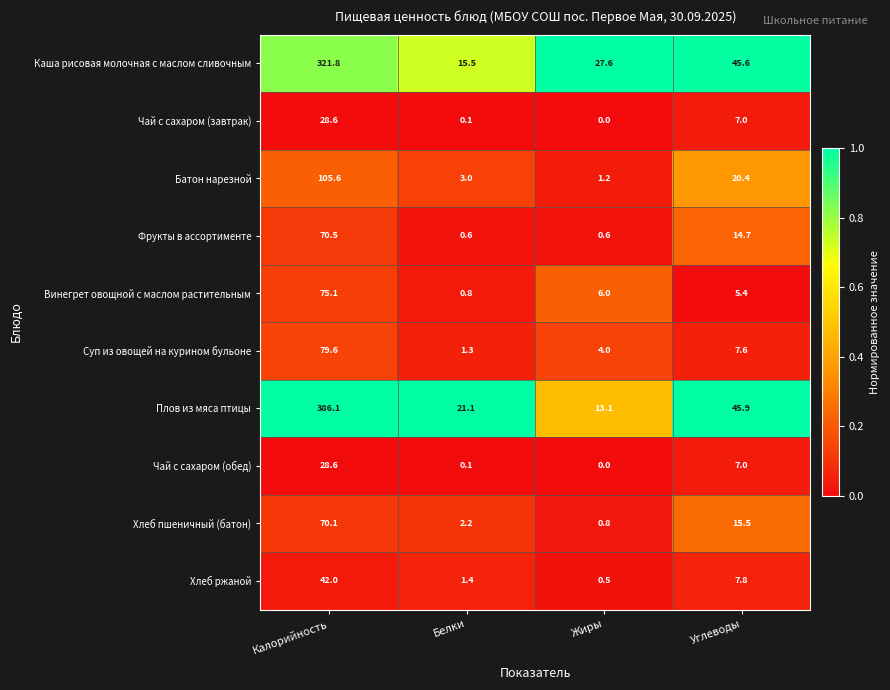

Is it true that Хлеб ржаной equals 13.2 at Углеводы?

False